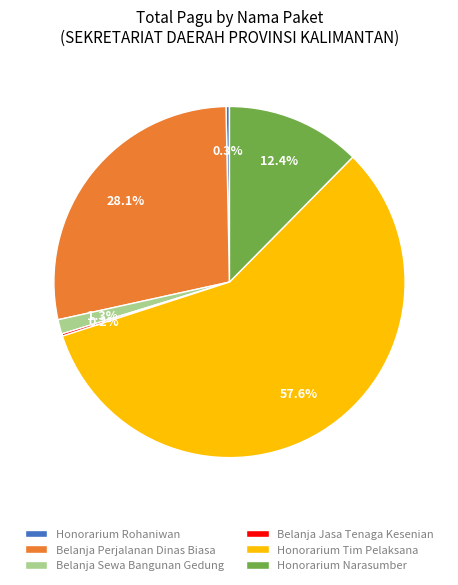

How much of the chart is everything except Belanja Perjalanan Dinas Biasa?

71.9%